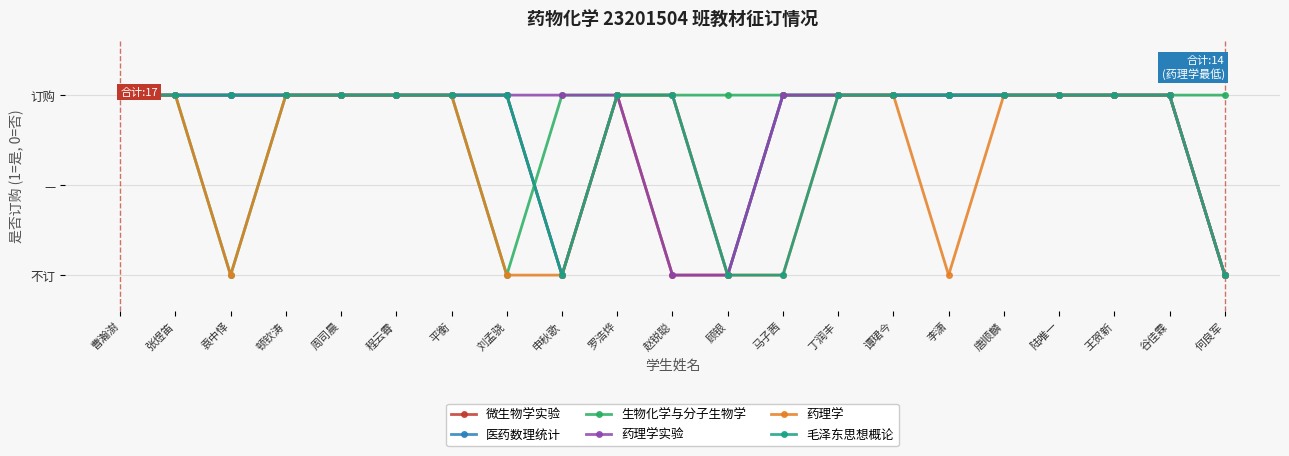

What is the sum of all 药理学实验 values?

18